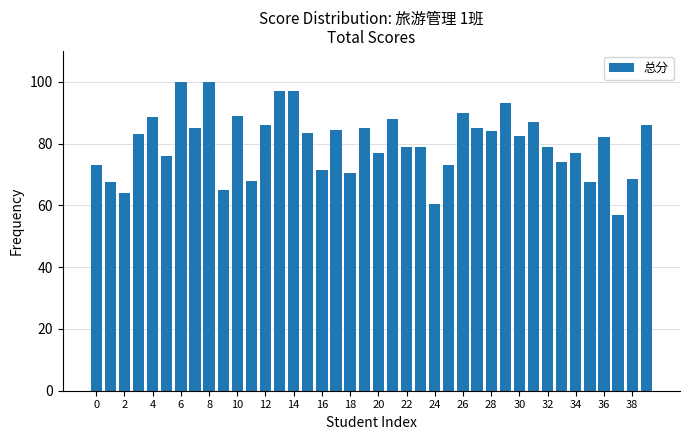

What is the greatest value displayed?

100.0